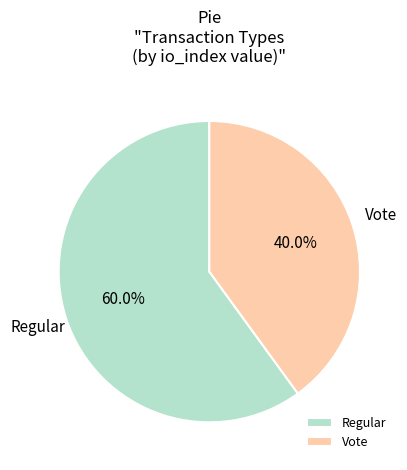

Count the number of slices in the pie.

2